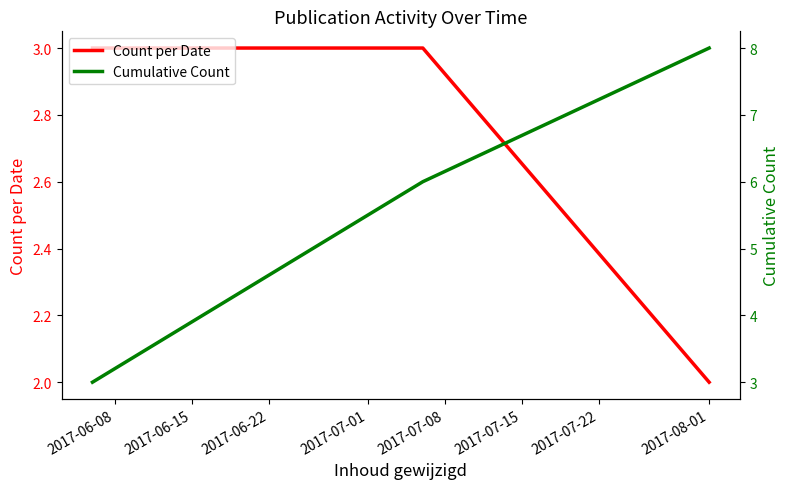

What is the smallest value displayed?

2